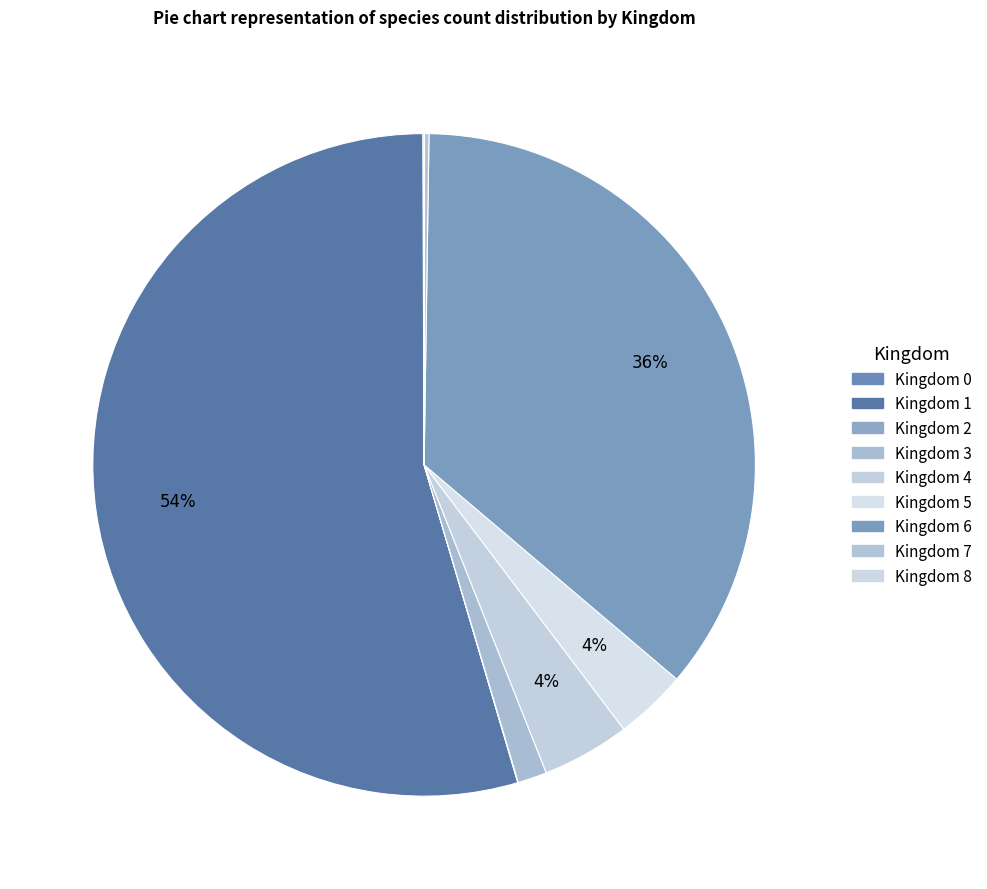

How many segments does this pie chart have?

9